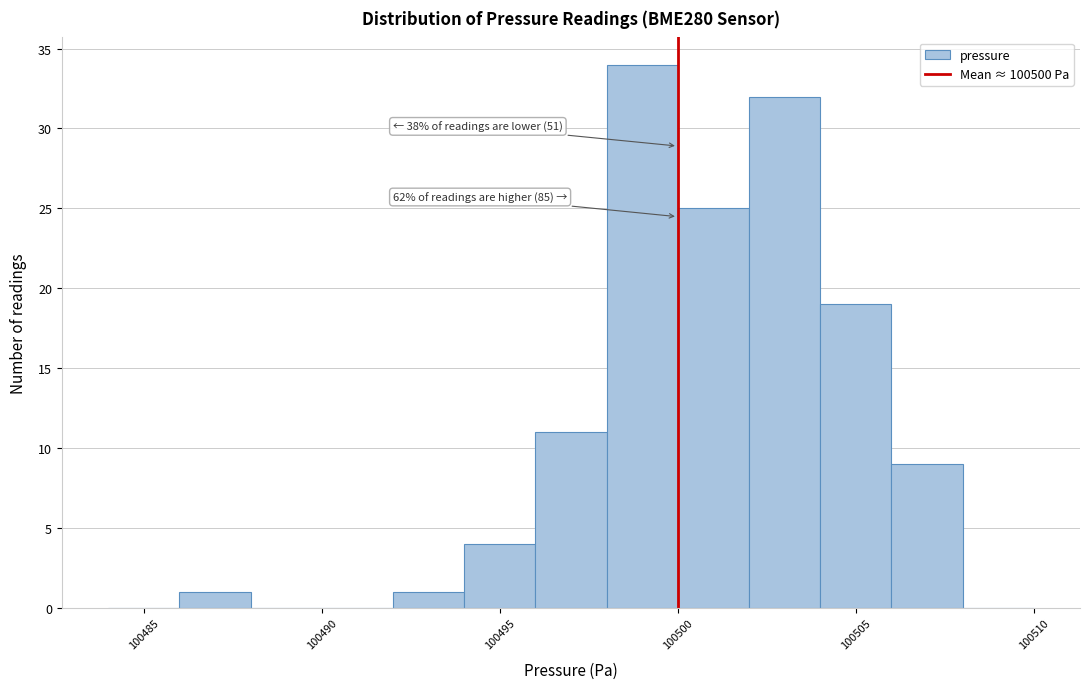

Over which range of the x-axis is the bar tallest?

100498 to 100500